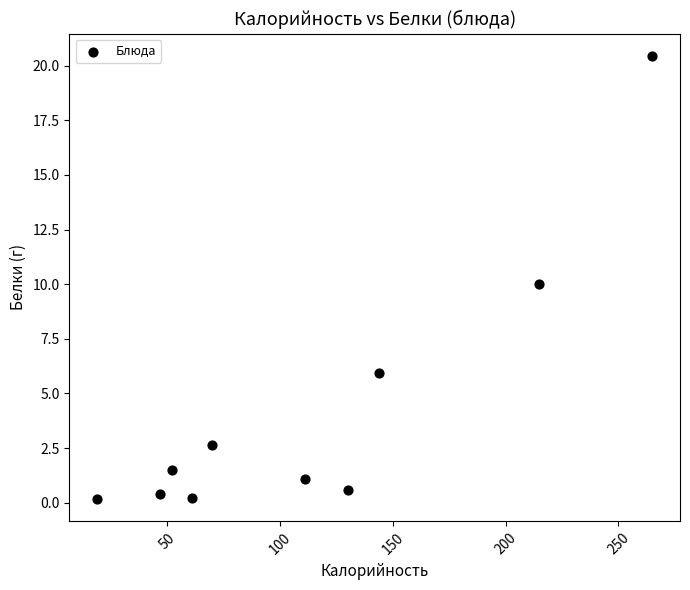

What is the average Y value?

4.3